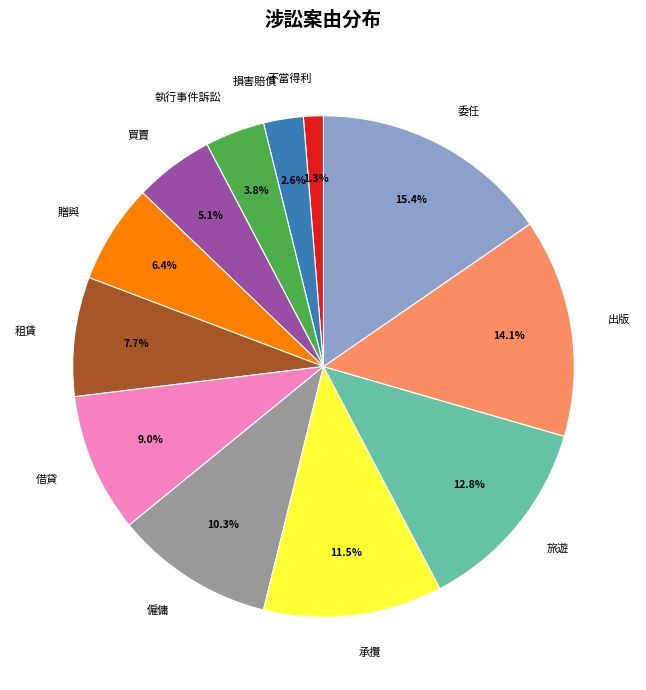

Rank the categories by value from highest to lowest.

委任, 出版, 旅遊, 承攬, 僱傭, 借貸, 租賃, 贈與, 買賣, 執行事件訴訟, 損害賠償, 不當得利